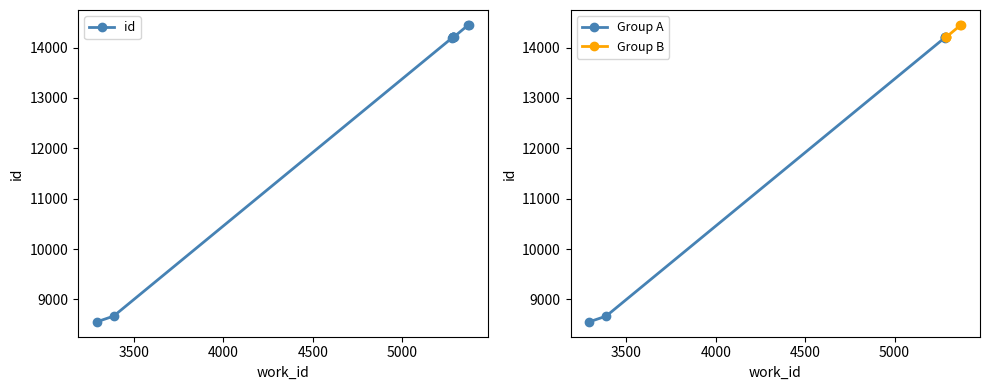

Where is the data nearest to the value 11503?

5282